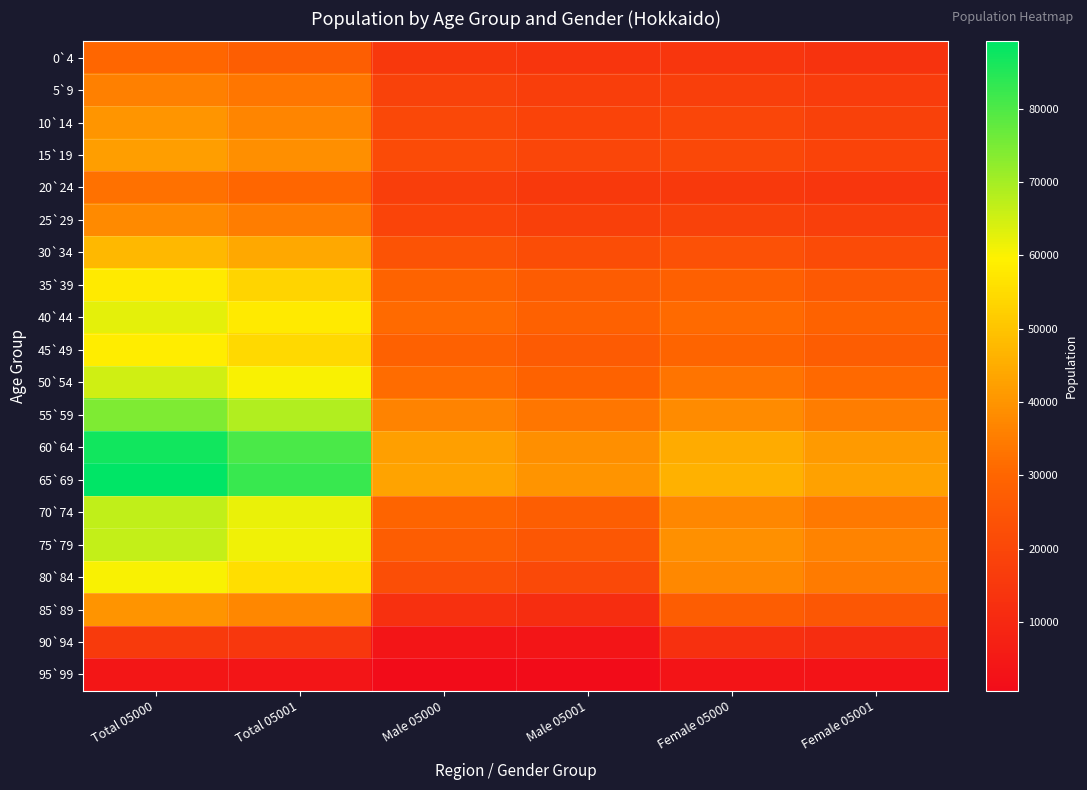

What is the maximum value shown in the chart?

89176